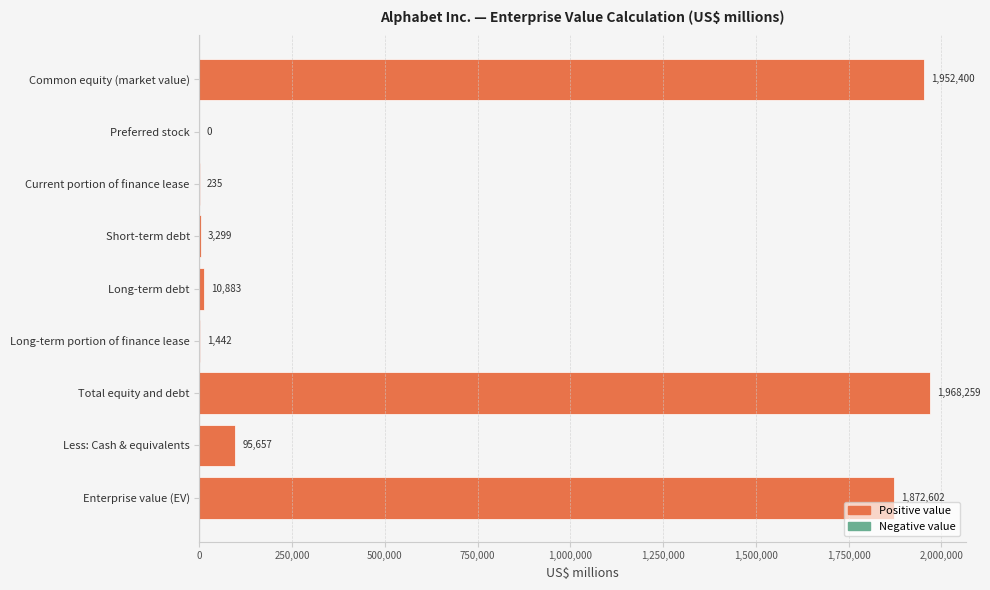

What value does the data have at Enterprise value (EV), to the nearest 50?

1872600